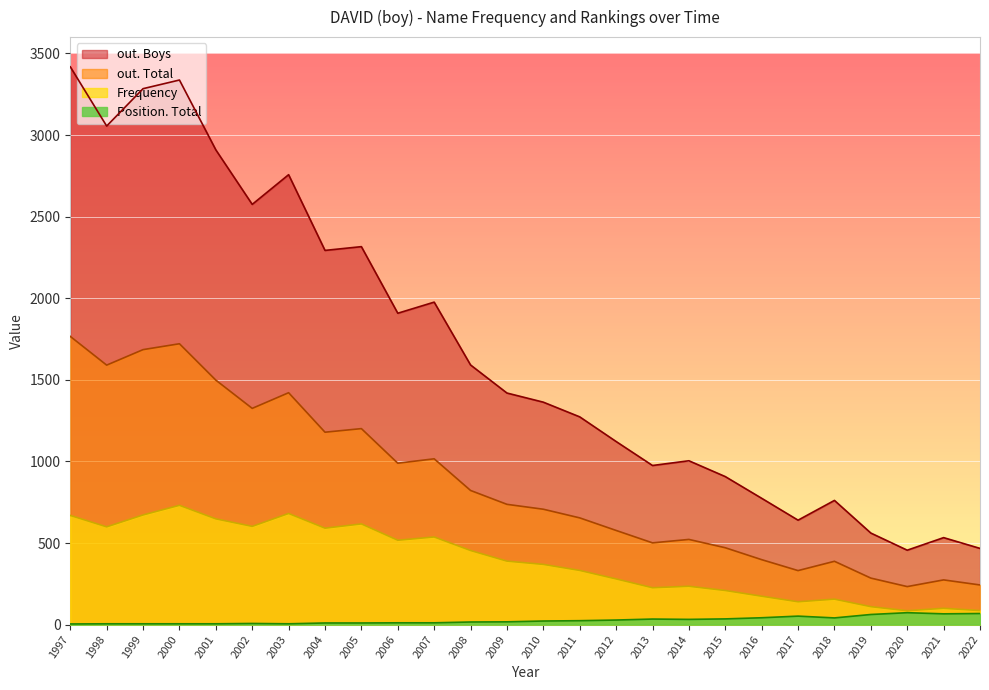

In Frequency, how many points are higher than both neighbors (excluding endpoints)?

7